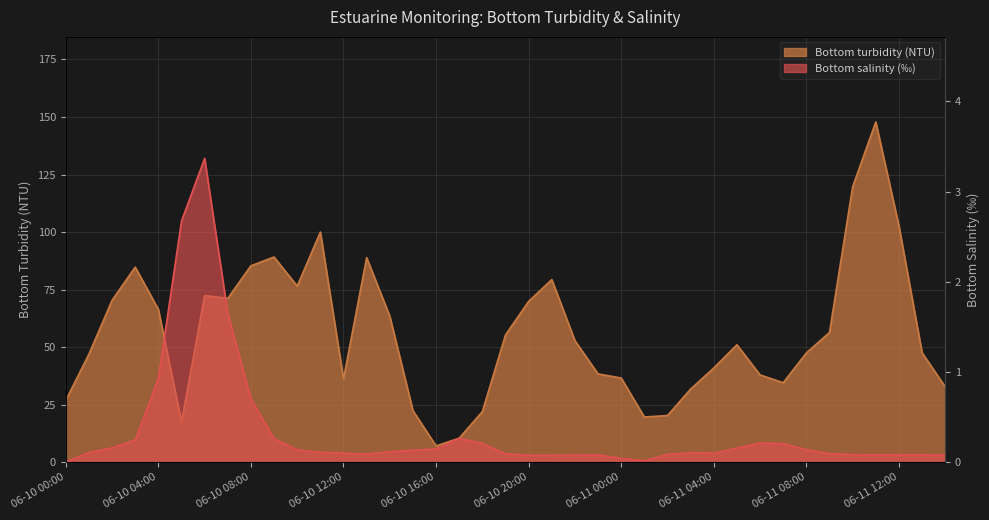

What is the sum of all Bottom salinity (‰) values?

13.4